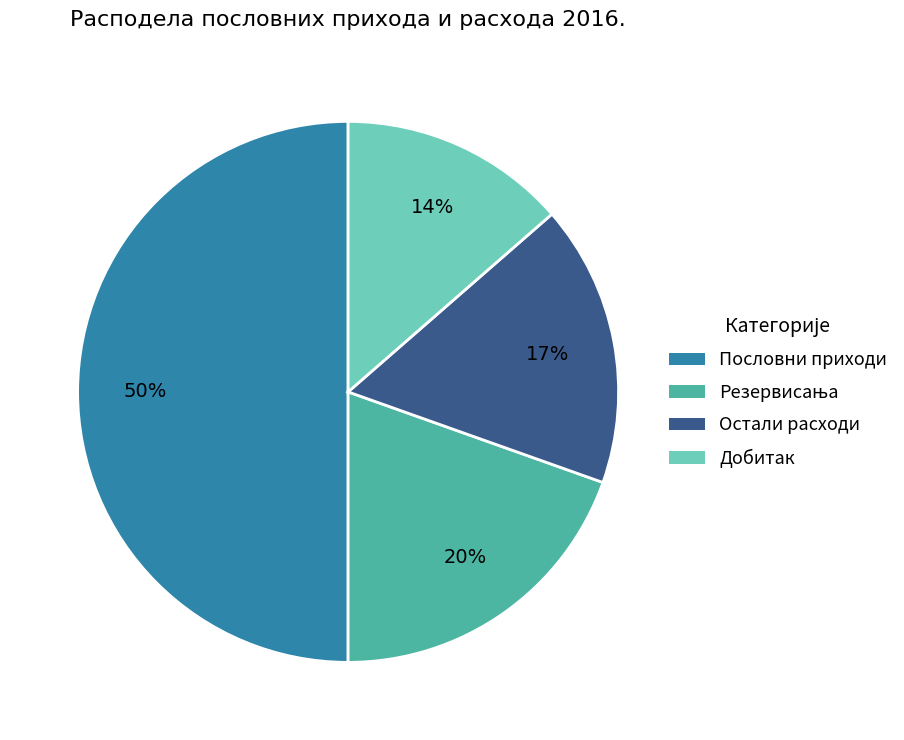

The Остали расходи slice represents 4% of the pie. True or false?

False